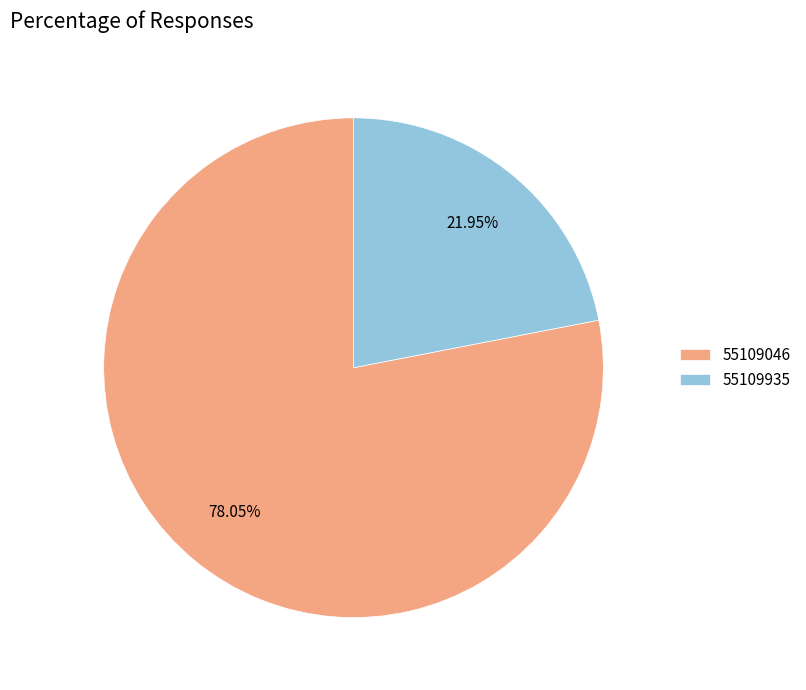

What is the smallest slice in the pie chart?

55109935